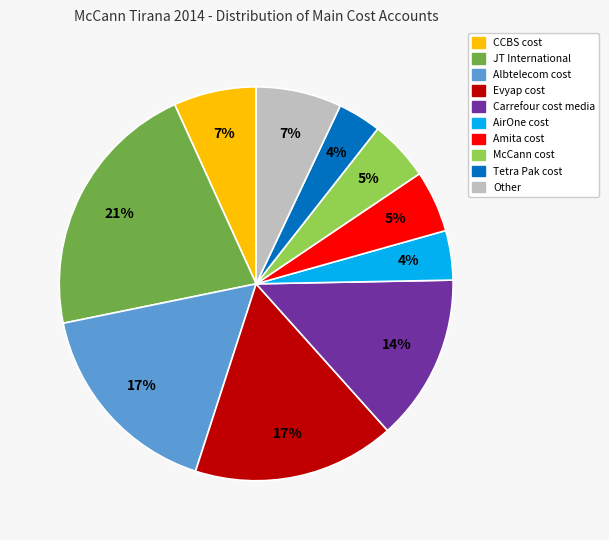

Is there a majority slice in this chart?

No